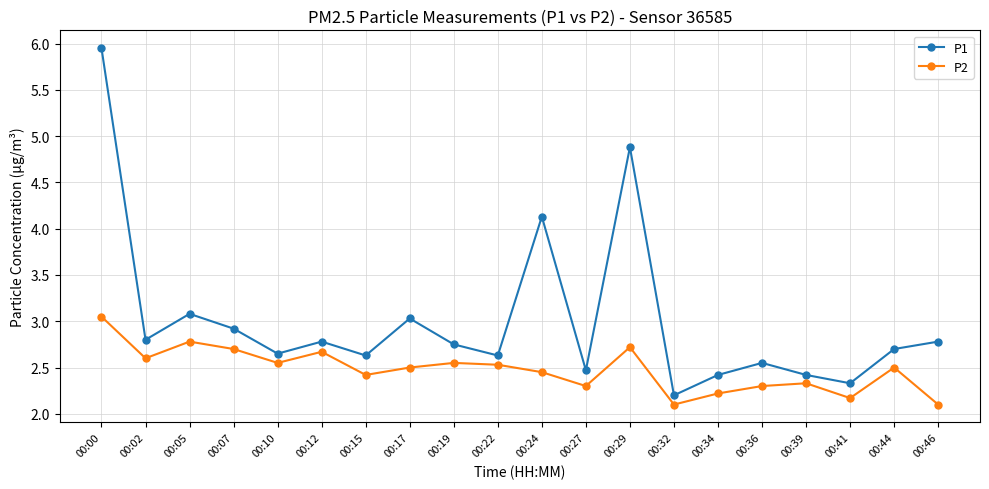

True or false: P1 and P2 intersect in this chart.

False